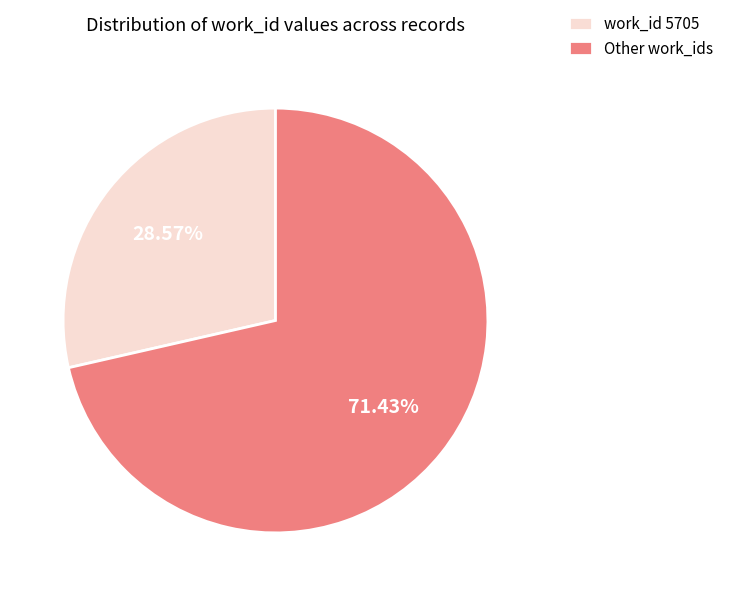

To the nearest percent, what is the difference between the largest and smallest slice percentages?

43%